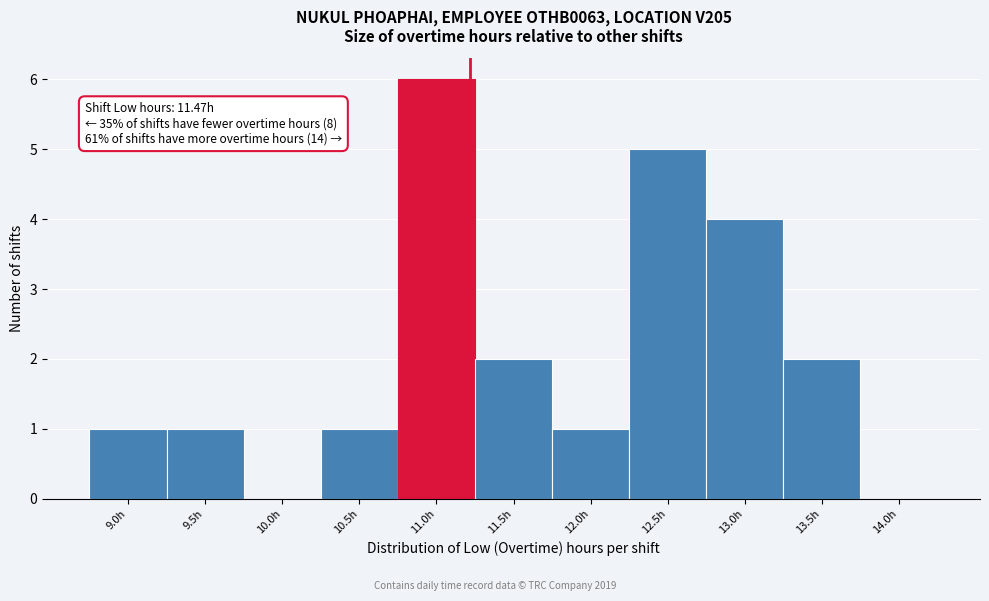

Reading left to right, transcribe all the data shown in this chart.

9.0h=1	9.5h=1	10.0h=0	10.5h=1	11.0h=6	11.5h=2	12.0h=1	12.5h=5	13.0h=4	13.5h=2	14.0h=0